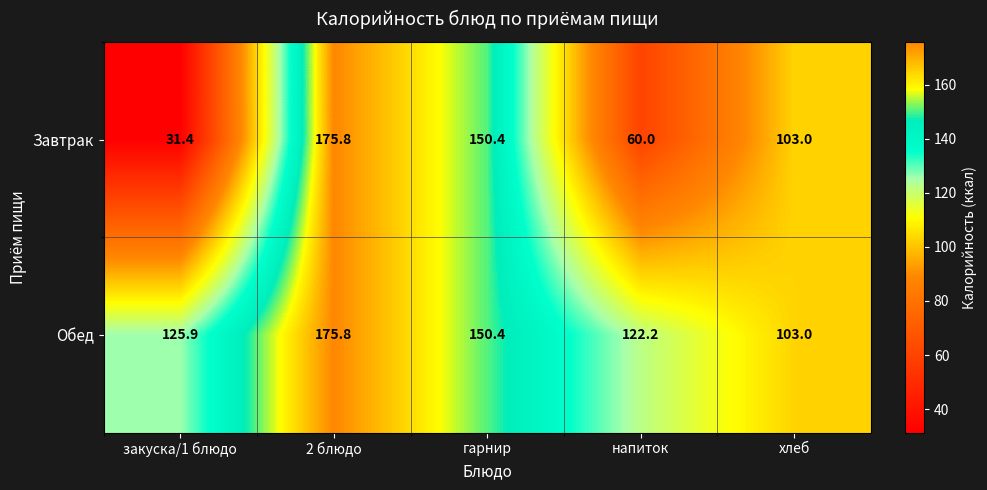

What is the minimum value shown in the chart?

31.4